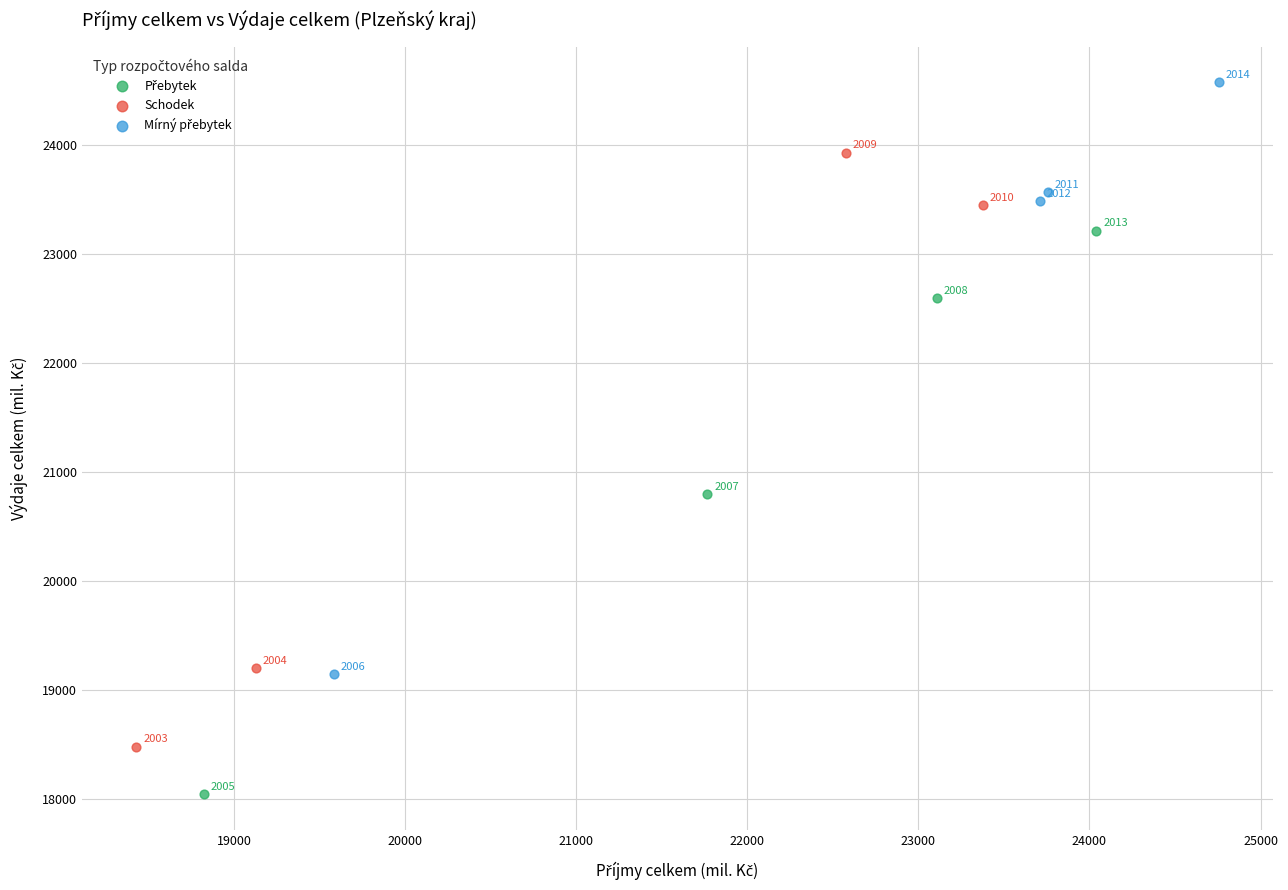

Which series has the widest spread of Y values?

Schodek